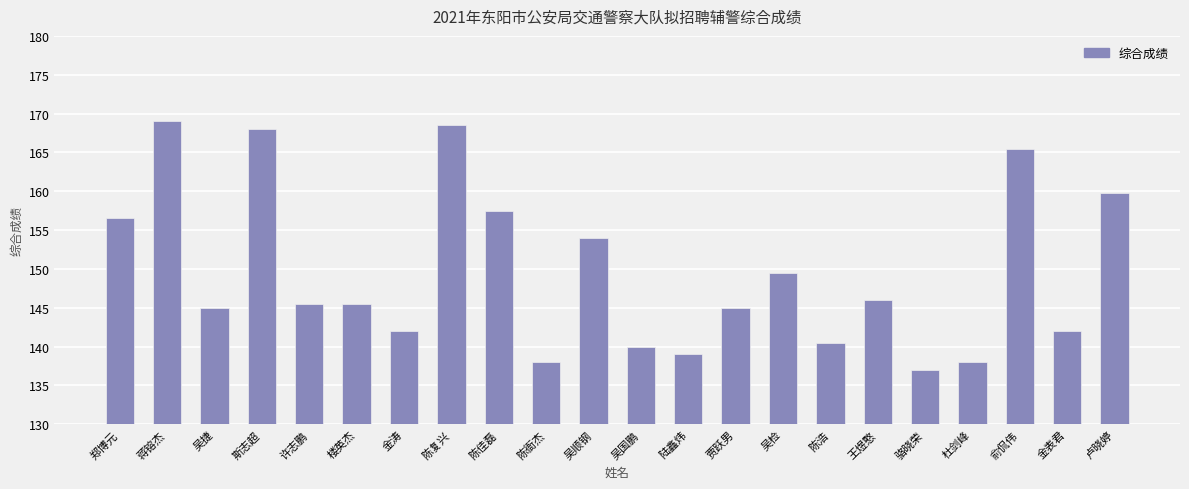

Which category has the lowest value across all series?

骆晓荣